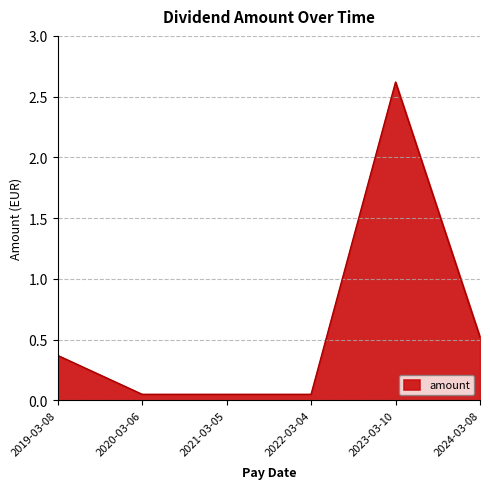

The value at 2024-03-08 is 0.8. True or false?

False